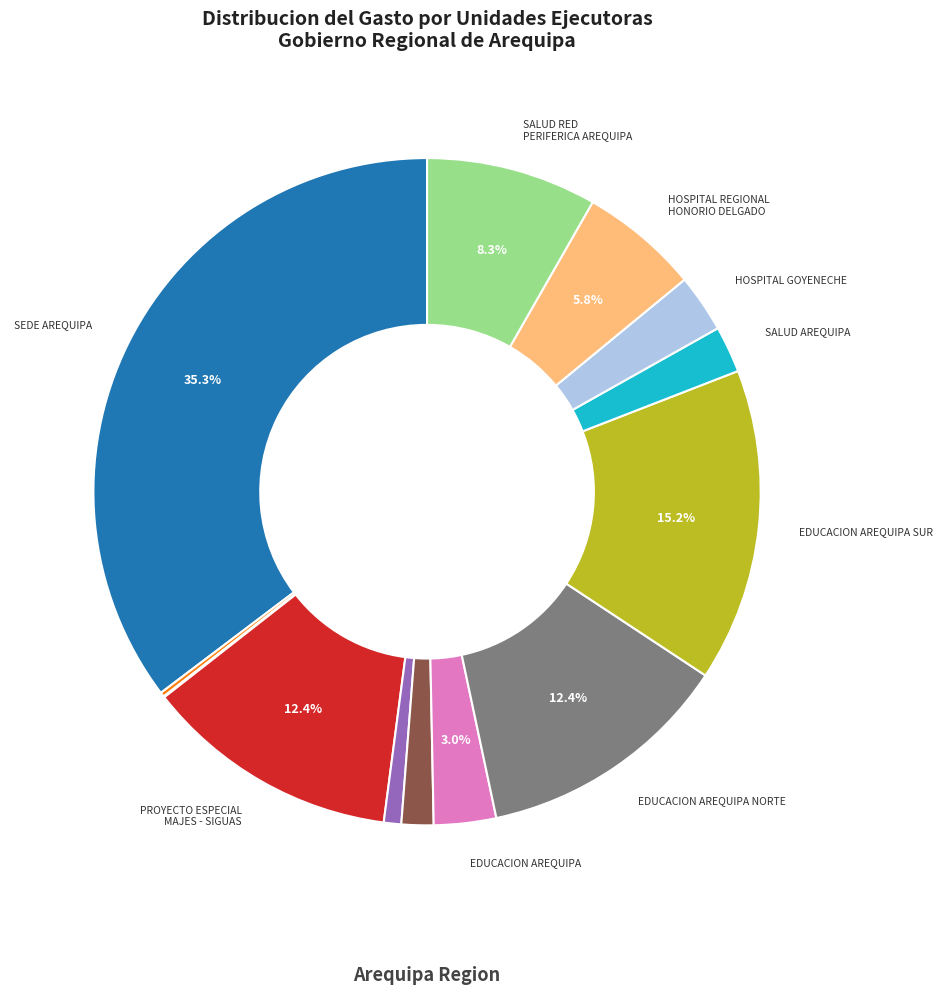

Is there a majority slice in this chart?

No